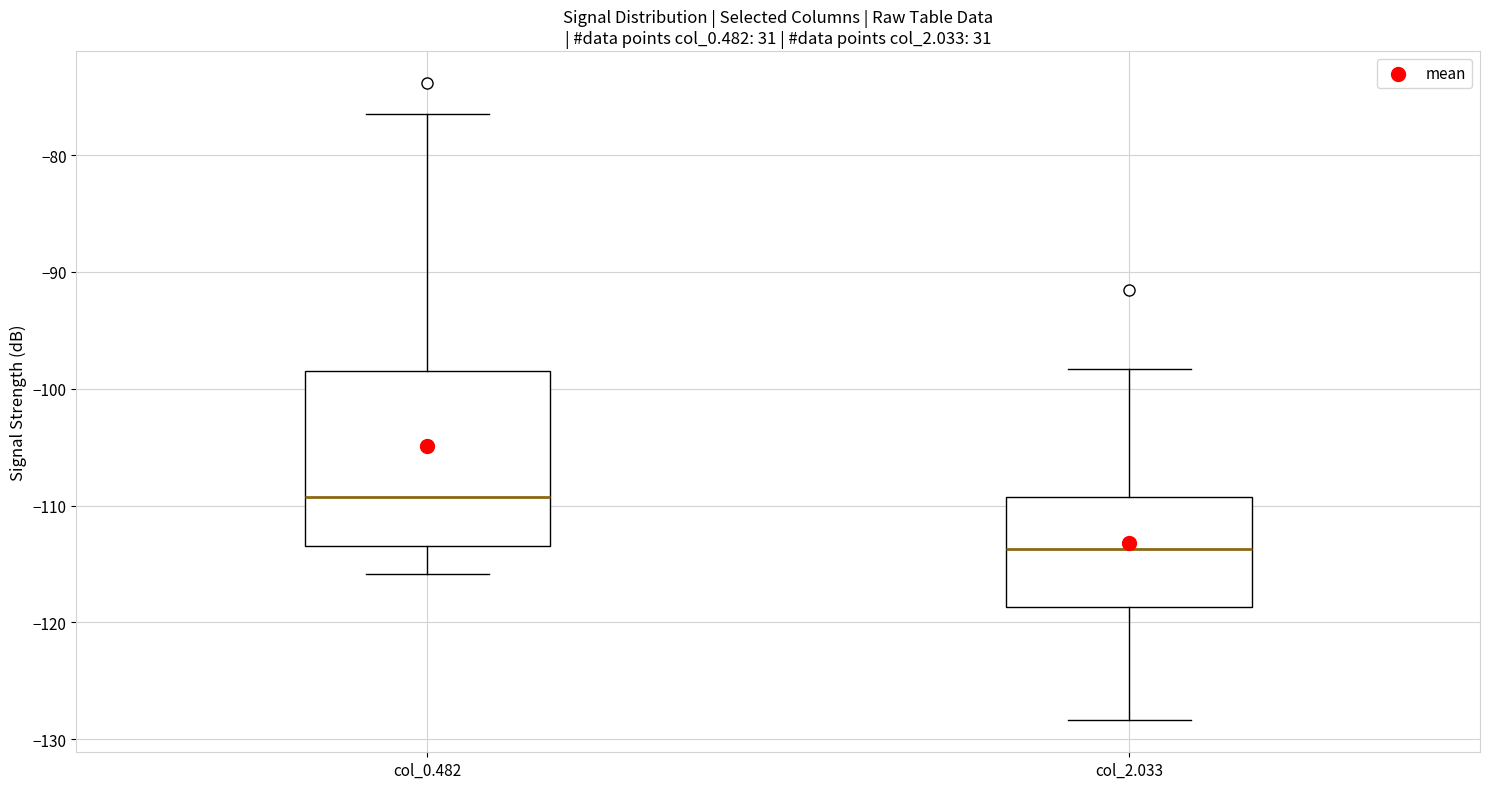

Which box has the highest median line?

col_0.482